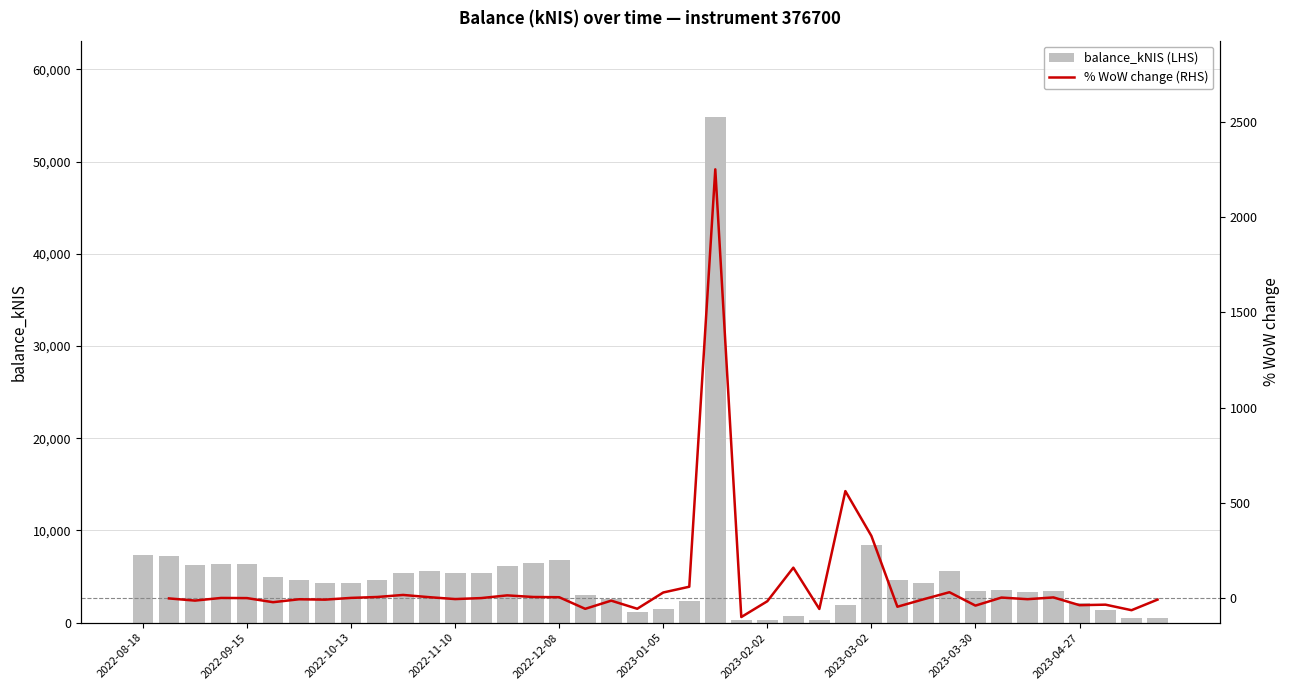

What is the approximate value of balance_kNIS (LHS) at 2022-11-10?

5338.1